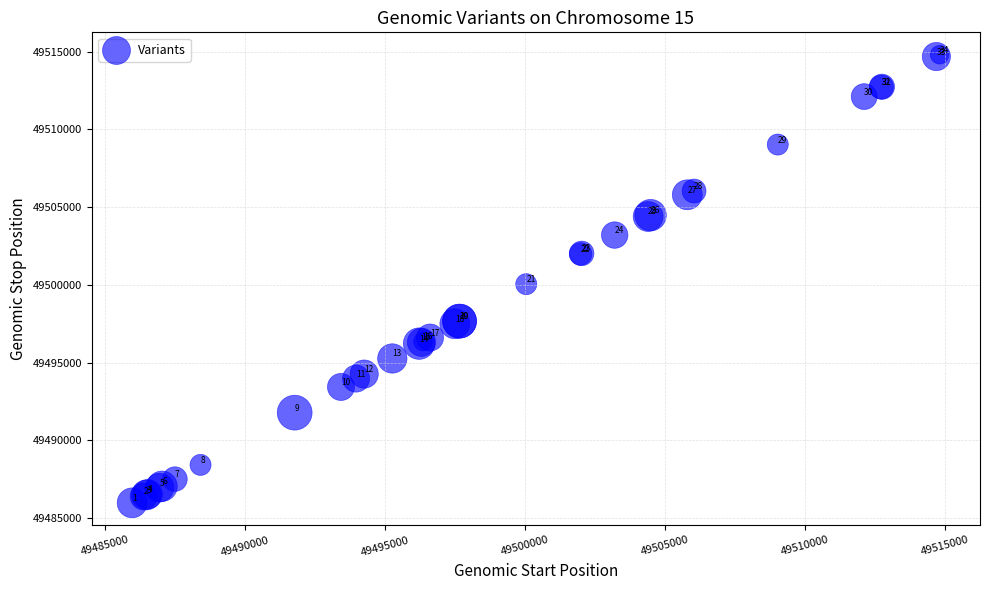

What Y value in the scatter plot is closest to 49500389?

49500045